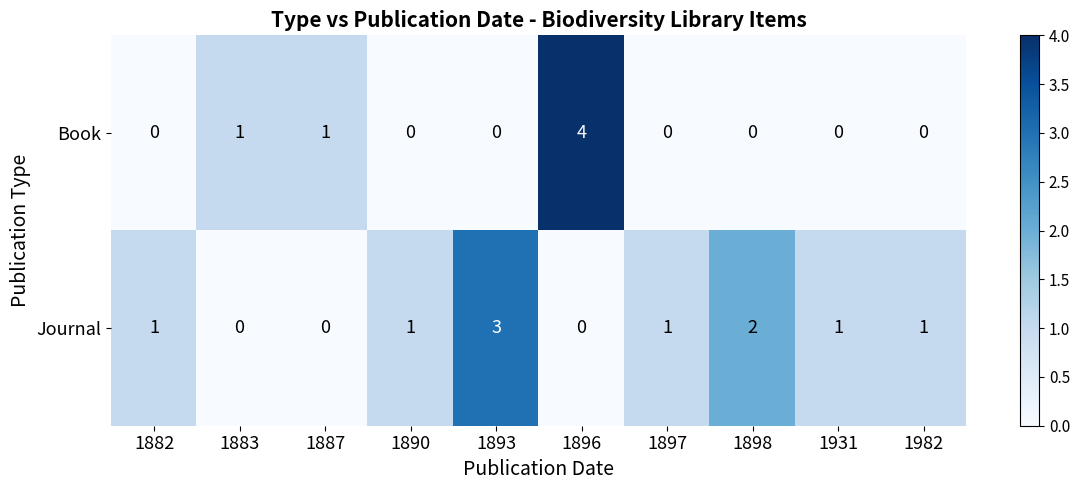

What is the sum of all Book values?

6